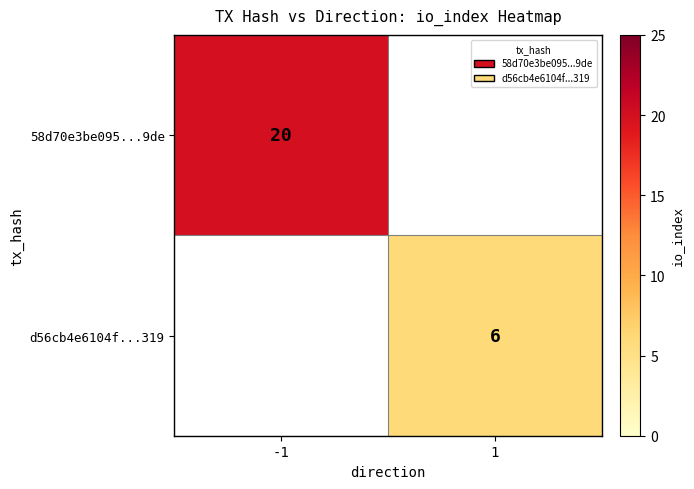

Is it true that d56cb4e6104f...319 equals 6 at 1?

True